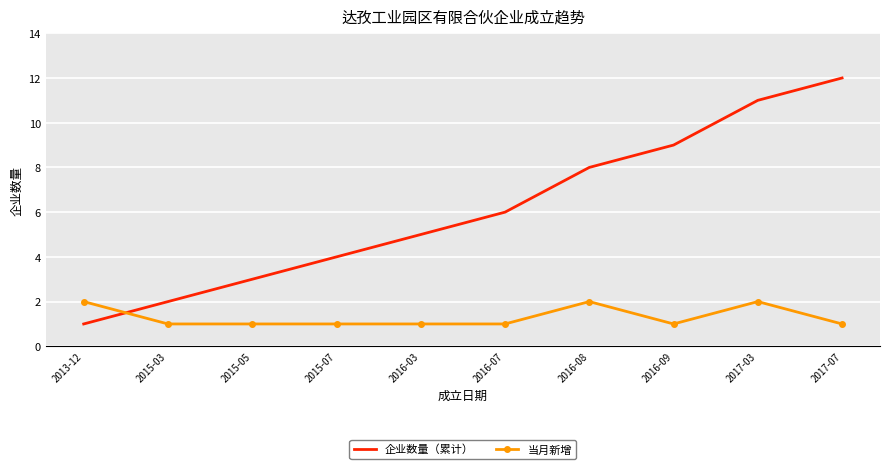

List the labels in order of 企业数量（累计） value, smallest first.

2013-12, 2015-03, 2015-05, 2015-07, 2016-03, 2016-07, 2016-08, 2016-09, 2017-03, 2017-07